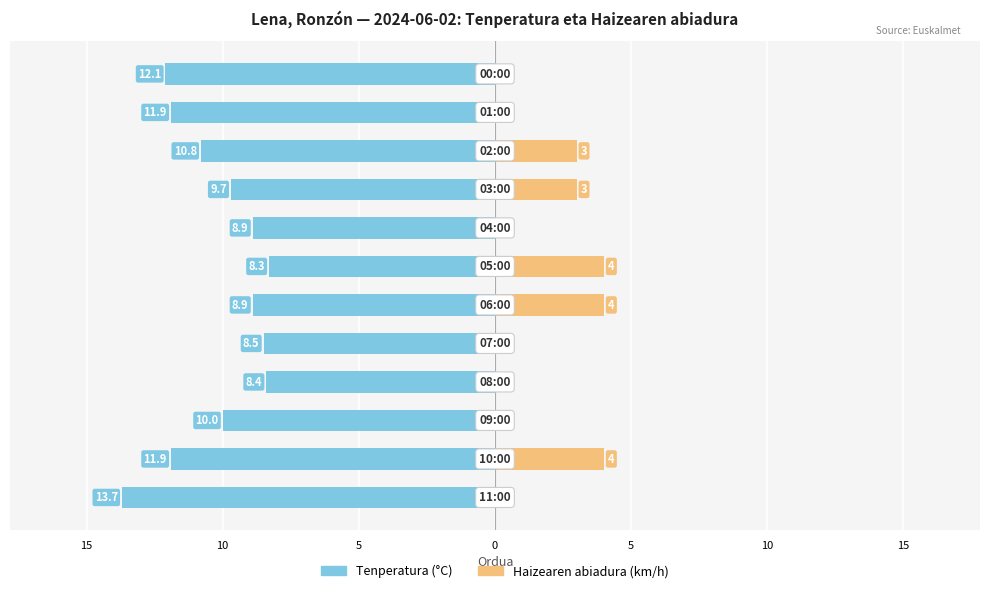

How many values in the Tenperatura (°C) series are below -9?

7